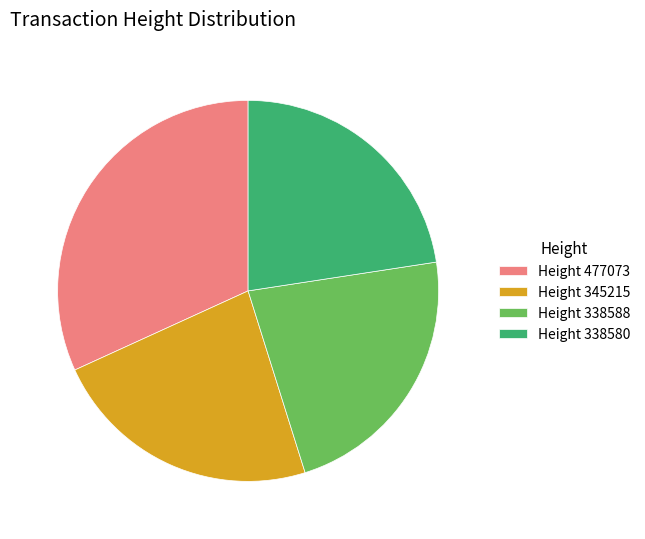

Do Height 345215 and Height 338580 together represent more than half of the pie?

No